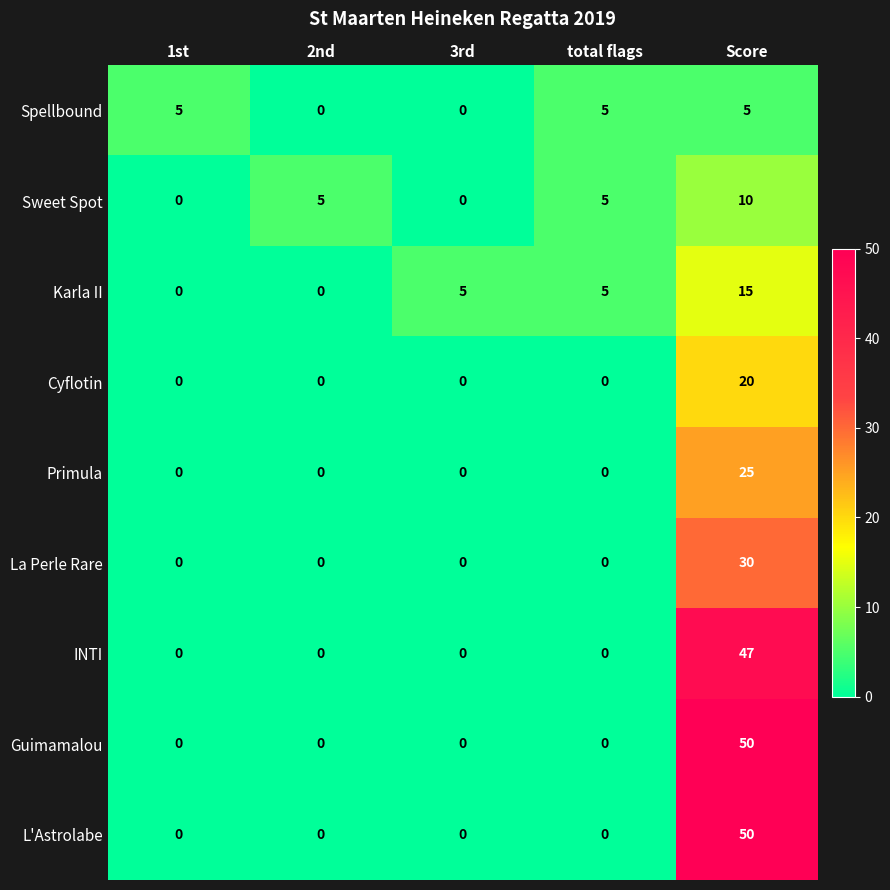

The Spellbound series shows 3 at total flags. True or false?

False